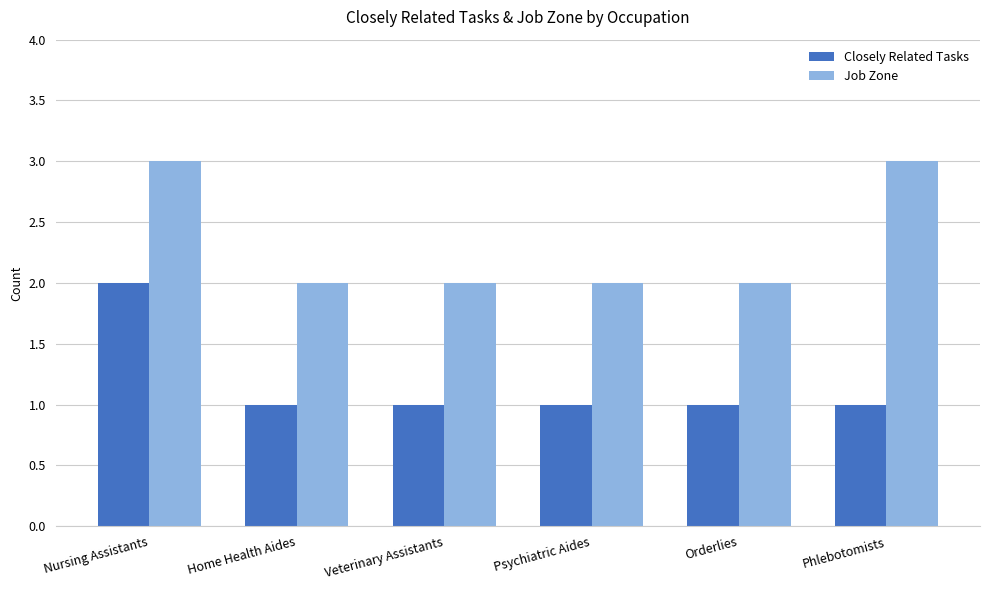

What is the total value across all series at Home Health Aides?

3